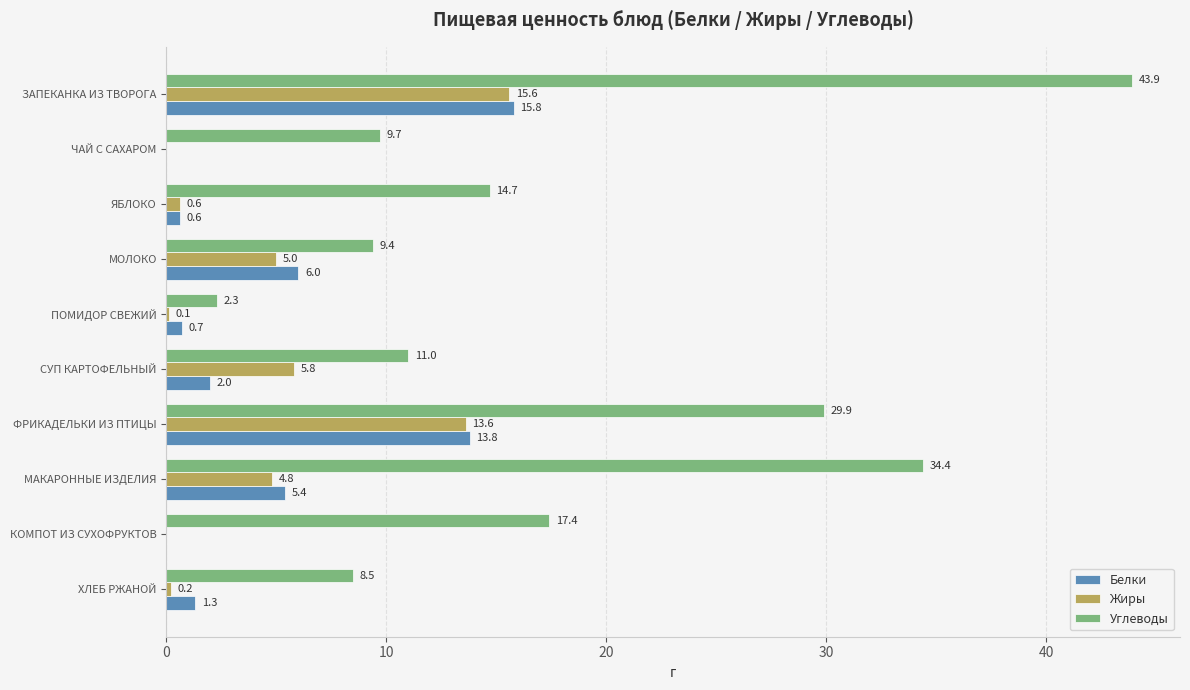

At which category is the sum across all series the highest?

ЗАПЕКАНКА ИЗ ТВОРОГА